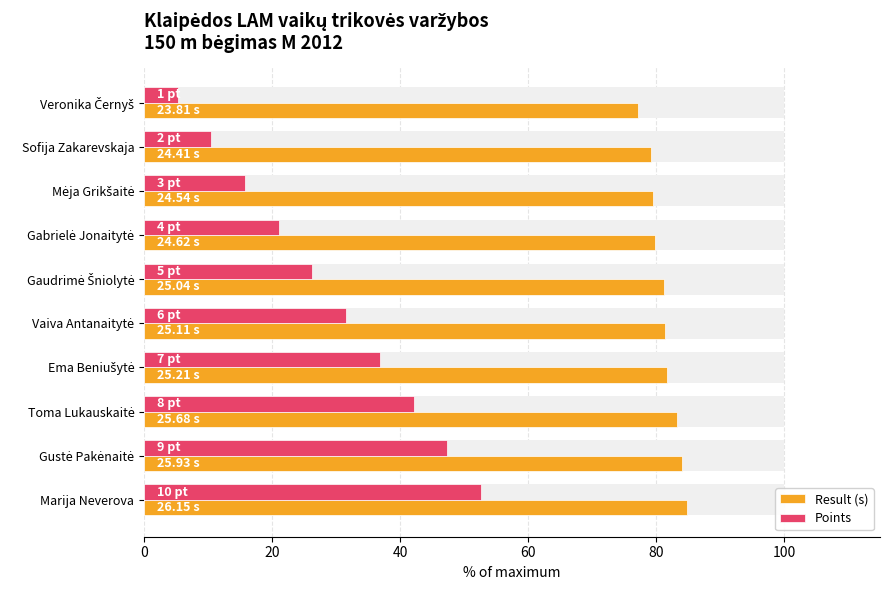

True or false: Result (s) has a value of 44.2 at Ema Beniušytė.

False